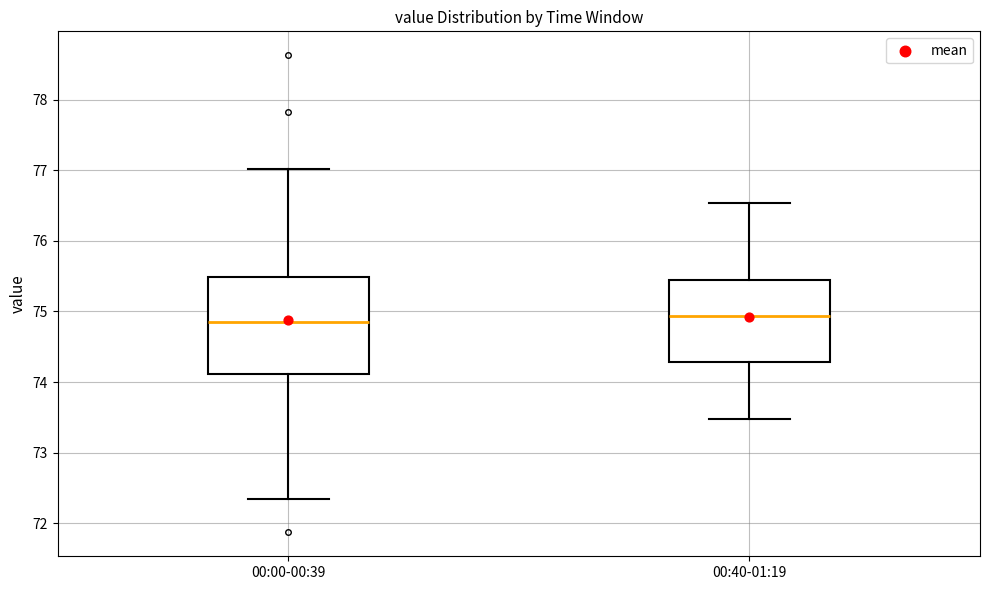

Reading left to right, transcribe this box plot: for each box, give where its median line is, the range the box spans, and where its two whiskers end, as read against the y-axis. The values are not printed on the chart, so give them approximately, as read against the axis.

00:00-00:39: median 74.9, box 74.1 to 75.5, whiskers 72.4 to 77.0
00:40-01:19: median 74.9, box 74.3 to 75.5, whiskers 73.5 to 76.5